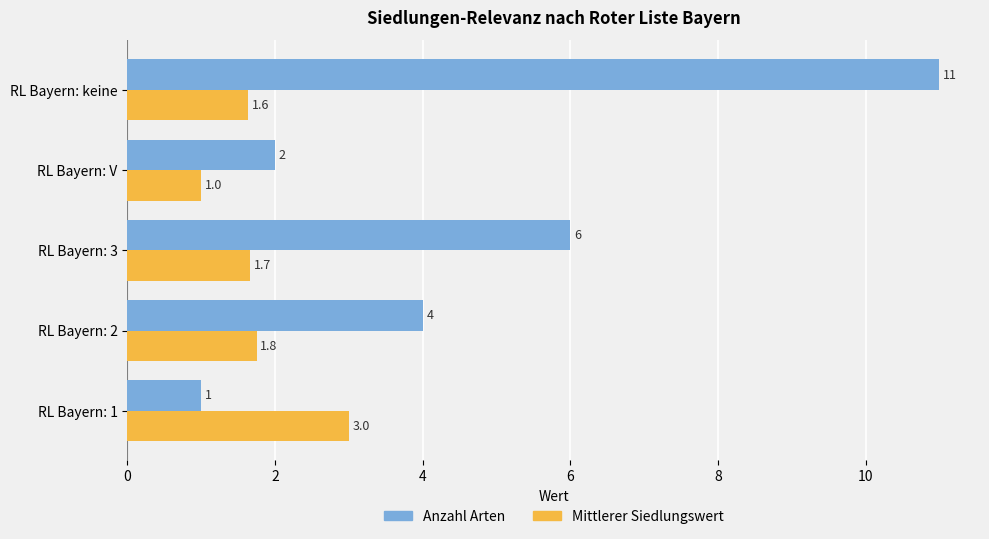

True or false: Anzahl Arten has a value of 6.5 at RL Bayern: 2.

False